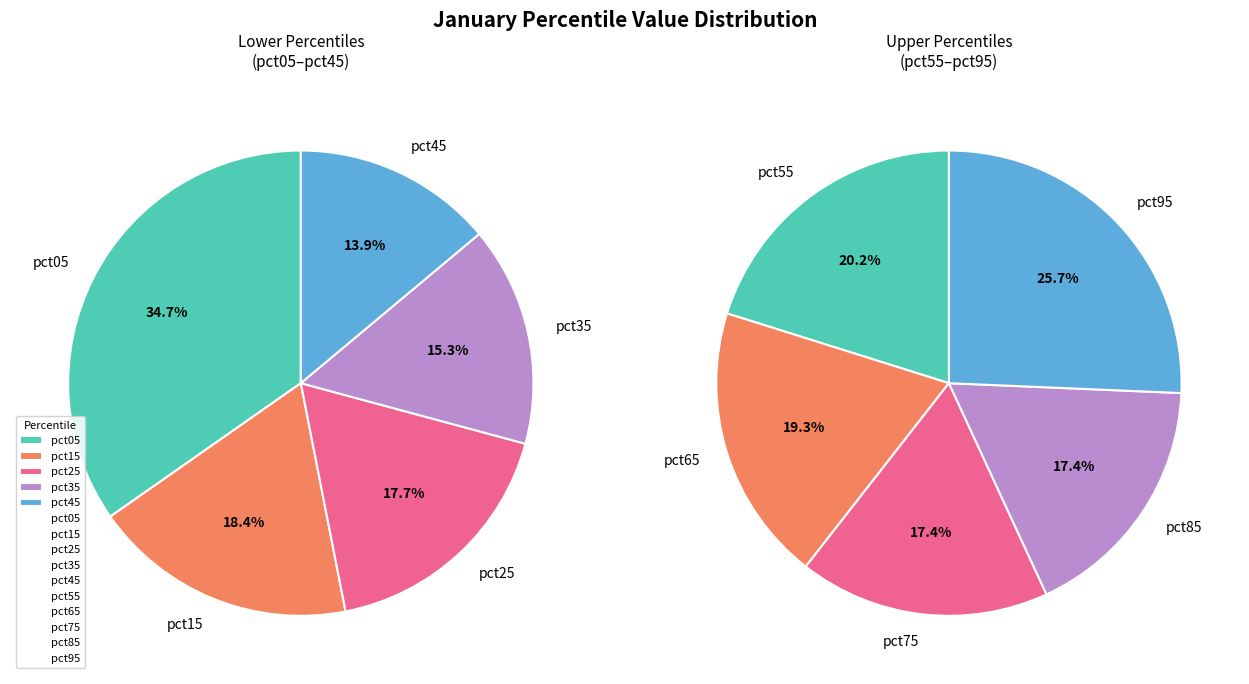

Do pct15 and pct45 together represent more than half of the pie?

No